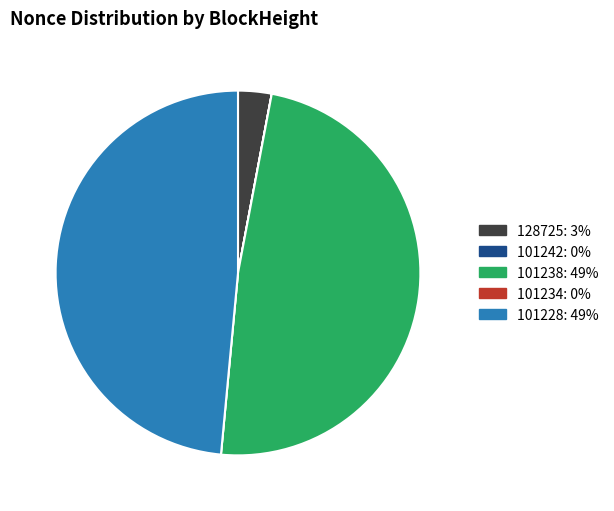

Is it true that 101228 is 58% of the pie?

False